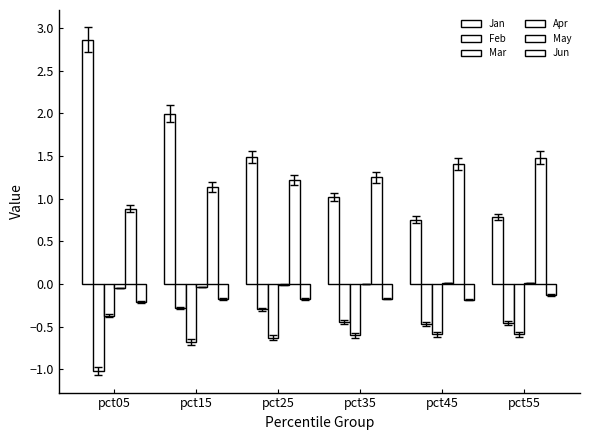

Count the number of data series in this chart.

6